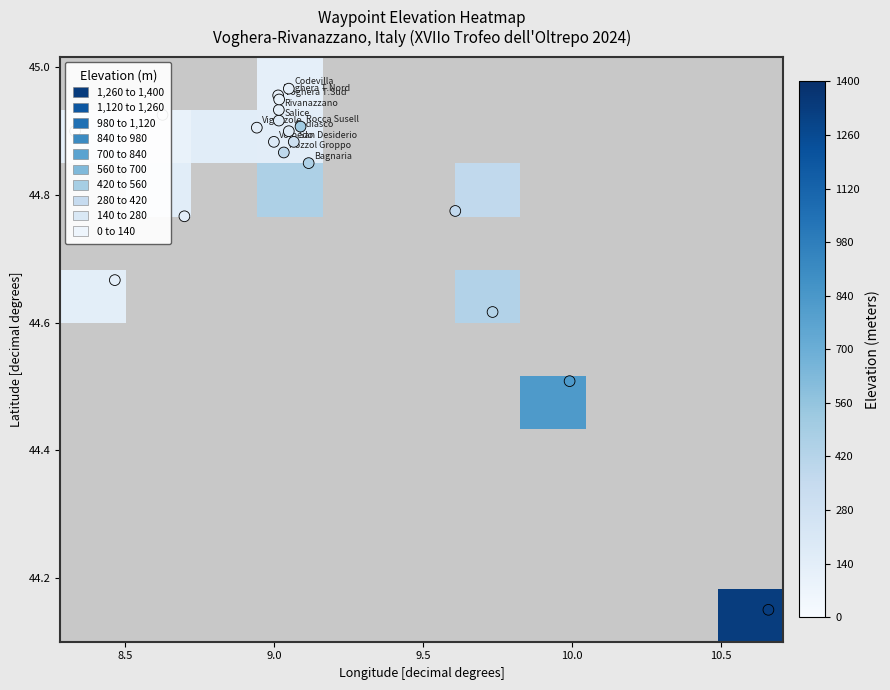

Is it true that Godiasco equals 86.8 at 2?

False